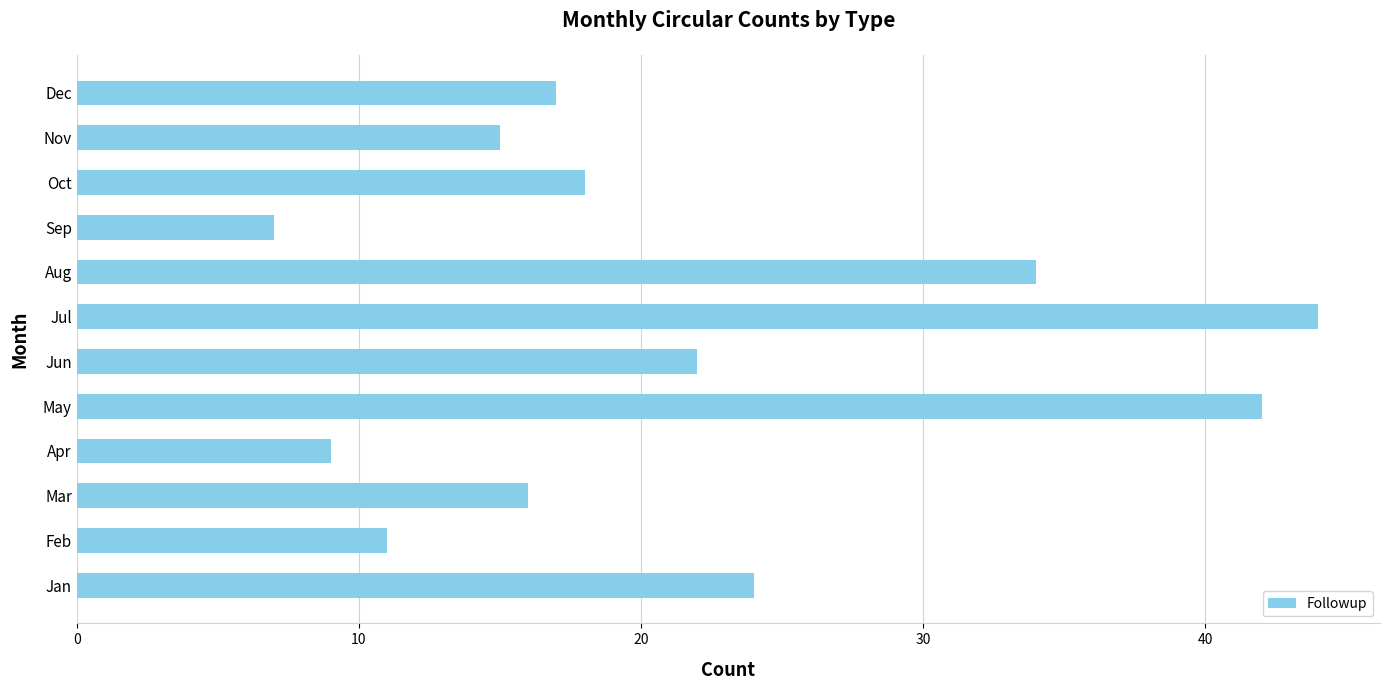

Are the bars horizontal?

Yes